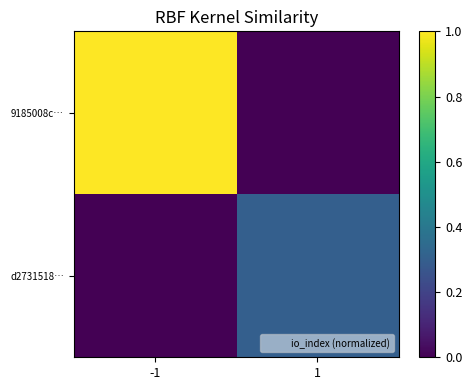

What is the difference between the highest and lowest values at 1?

0.3